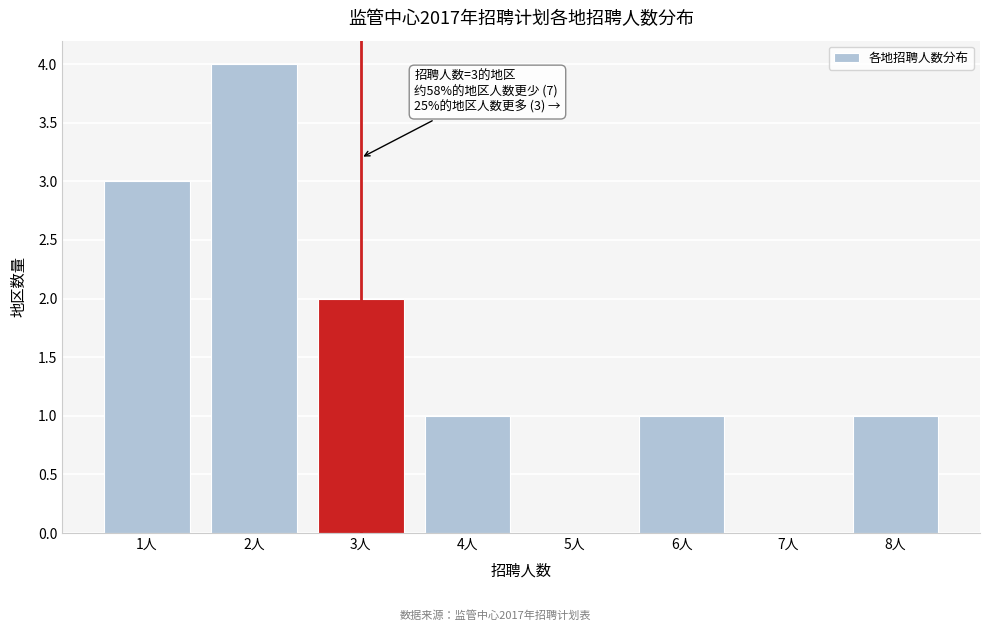

Reading left to right, extract all data points from this chart.

1人=3	2人=4	3人=2	4人=1	5人=0	6人=1	7人=0	8人=1